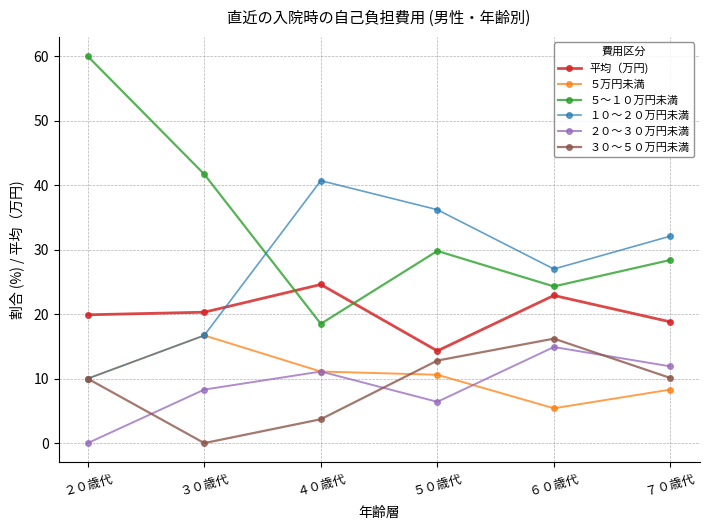

What is the total value across all series at ４０歳代?

109.7